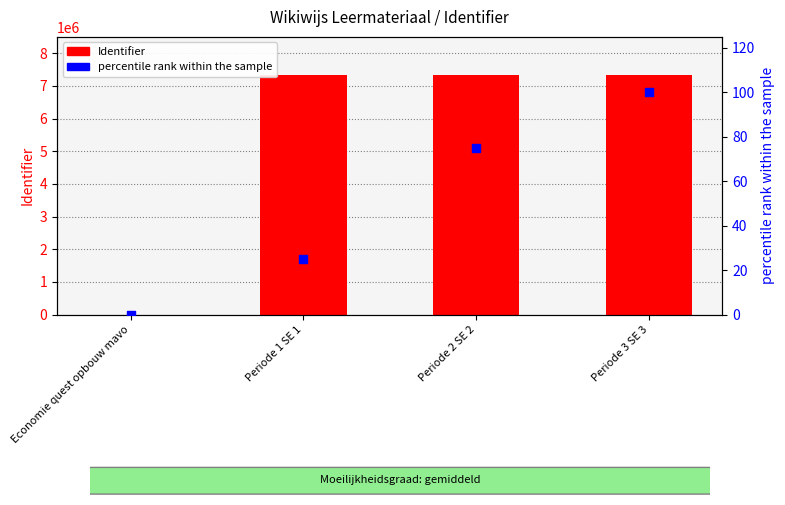

Which series has the largest total across all categories?

Identifier